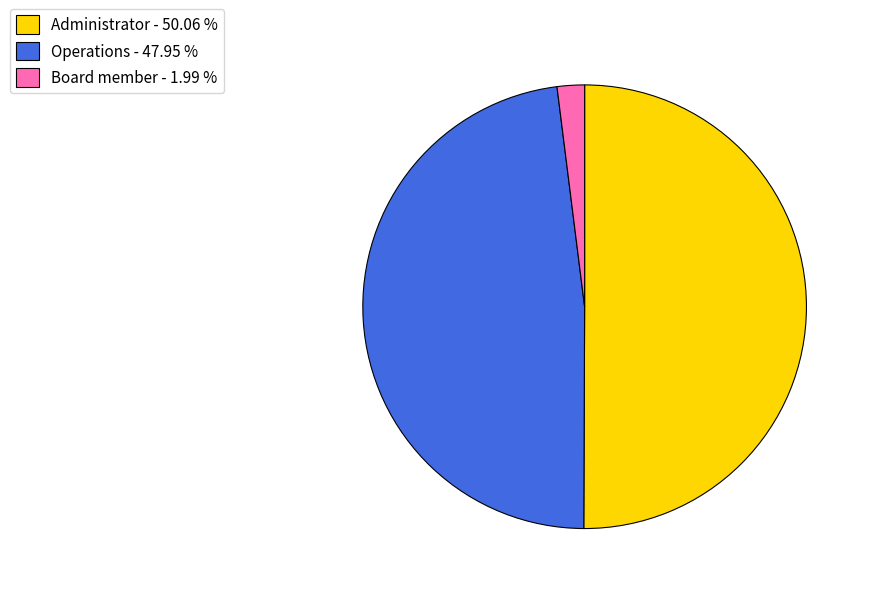

How many segments does this pie chart have?

3